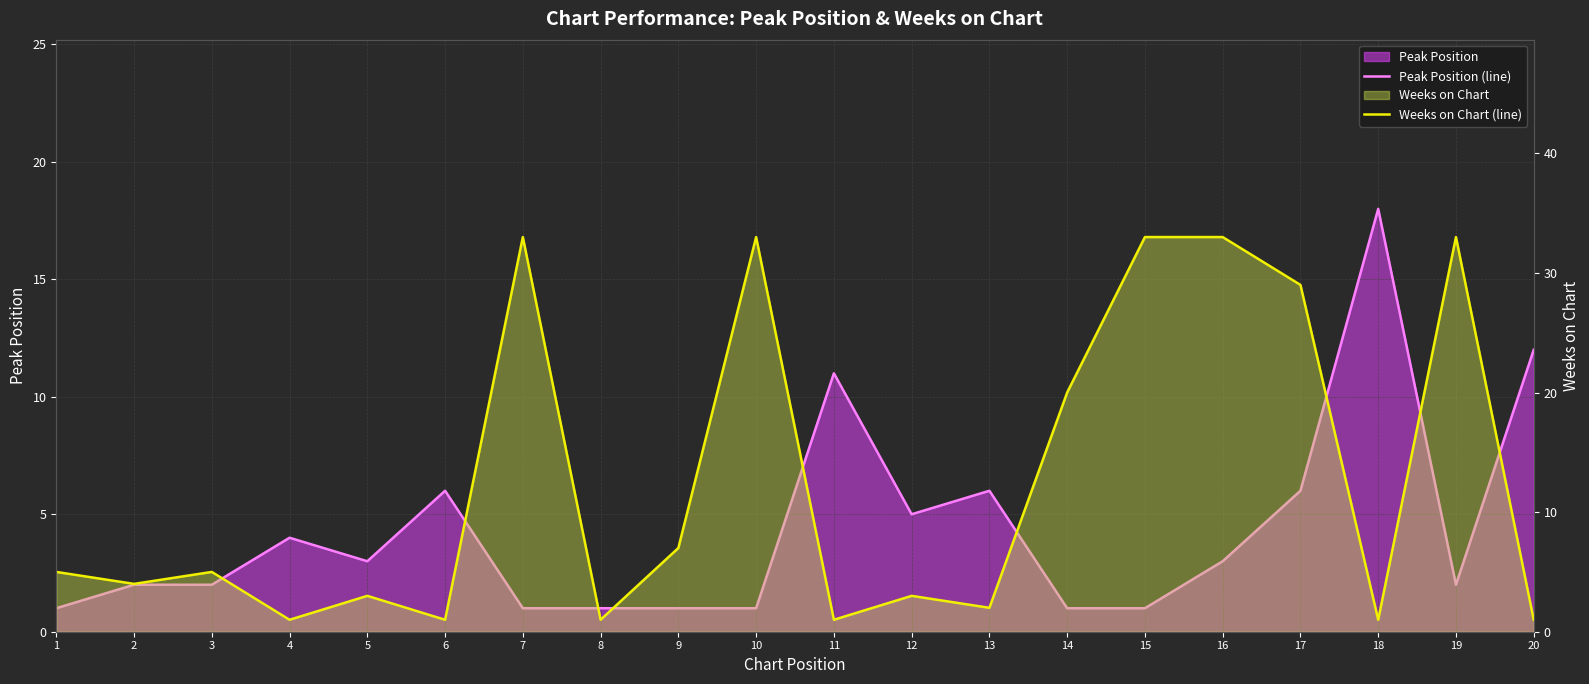

What is the value of the Weeks on Chart (line) point at the 16th from the left?

33